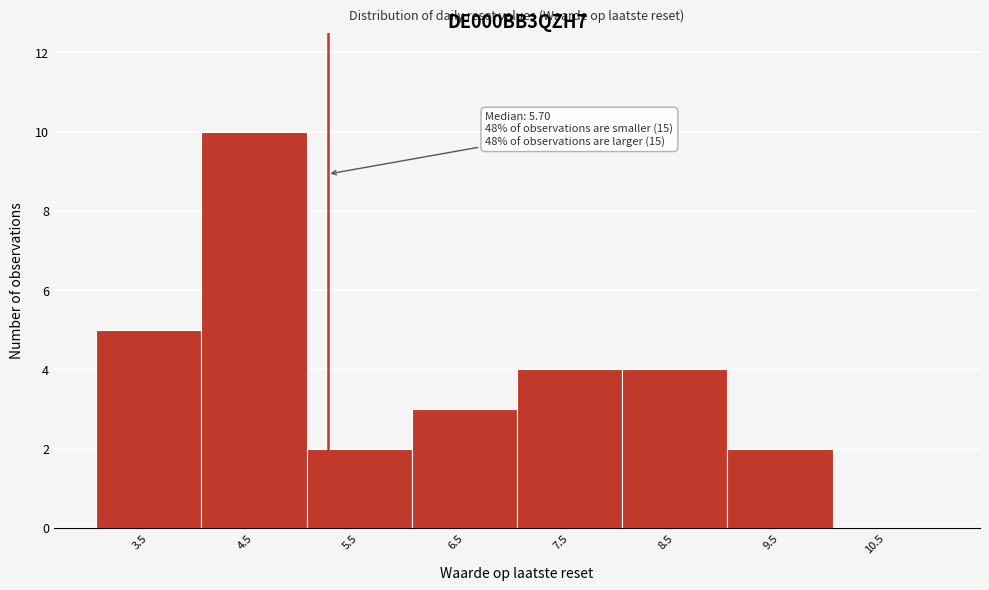

Reading left to right, list all the values displayed in this chart.

3.5=5	4.5=10	5.5=2	6.5=3	7.5=4	8.5=4	9.5=2	10.5=0